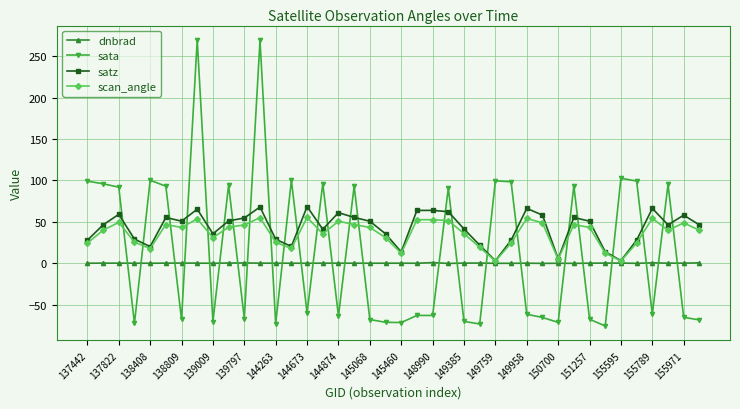

What is the value of the satz point at the 40th from the left?

46.4